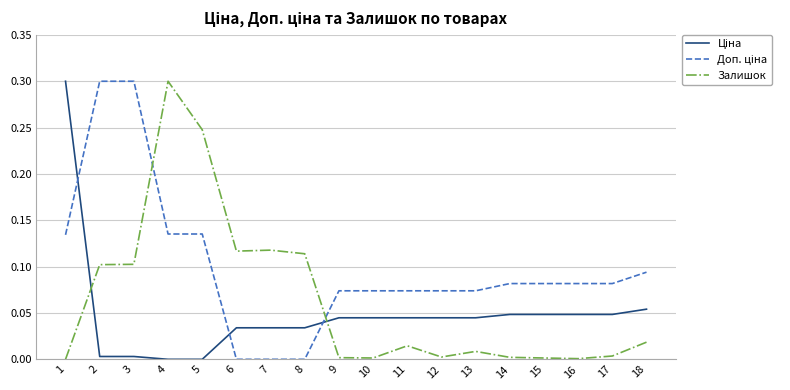

At how many categories does at least one series exceed 0?

18